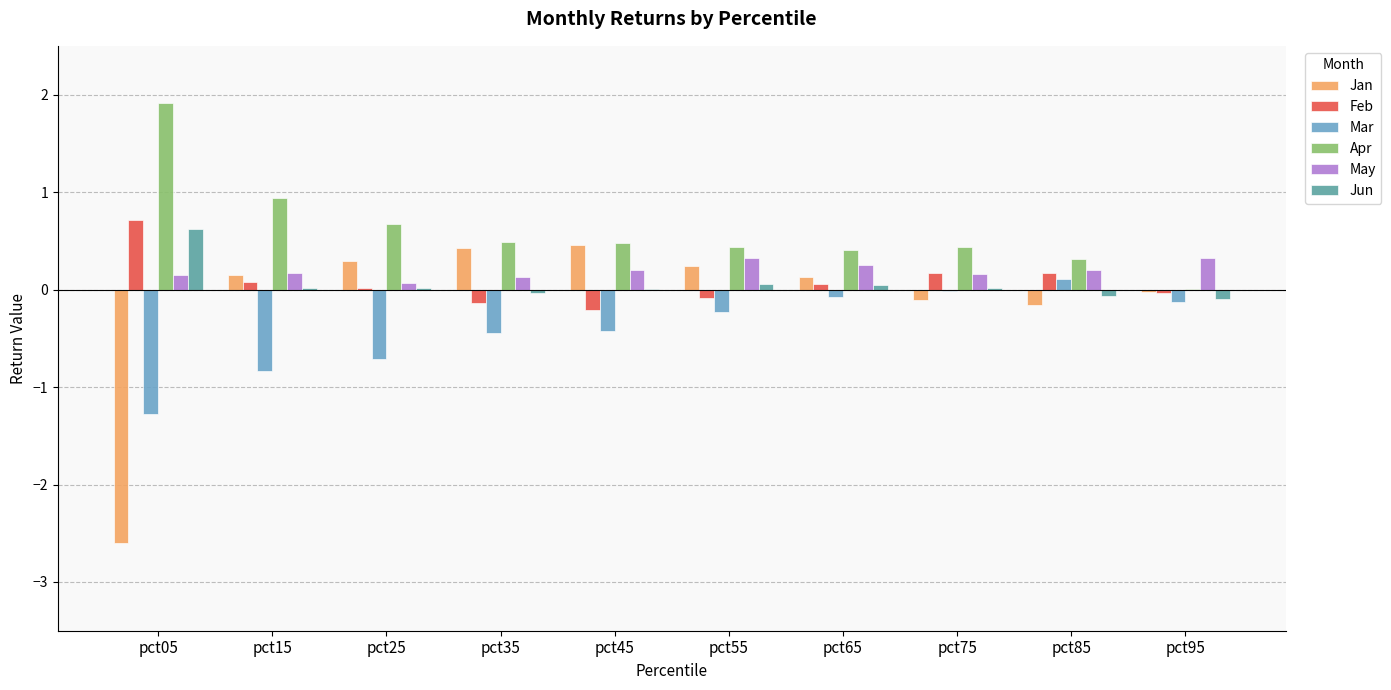

Count the May values in the range 0 to 1.

10